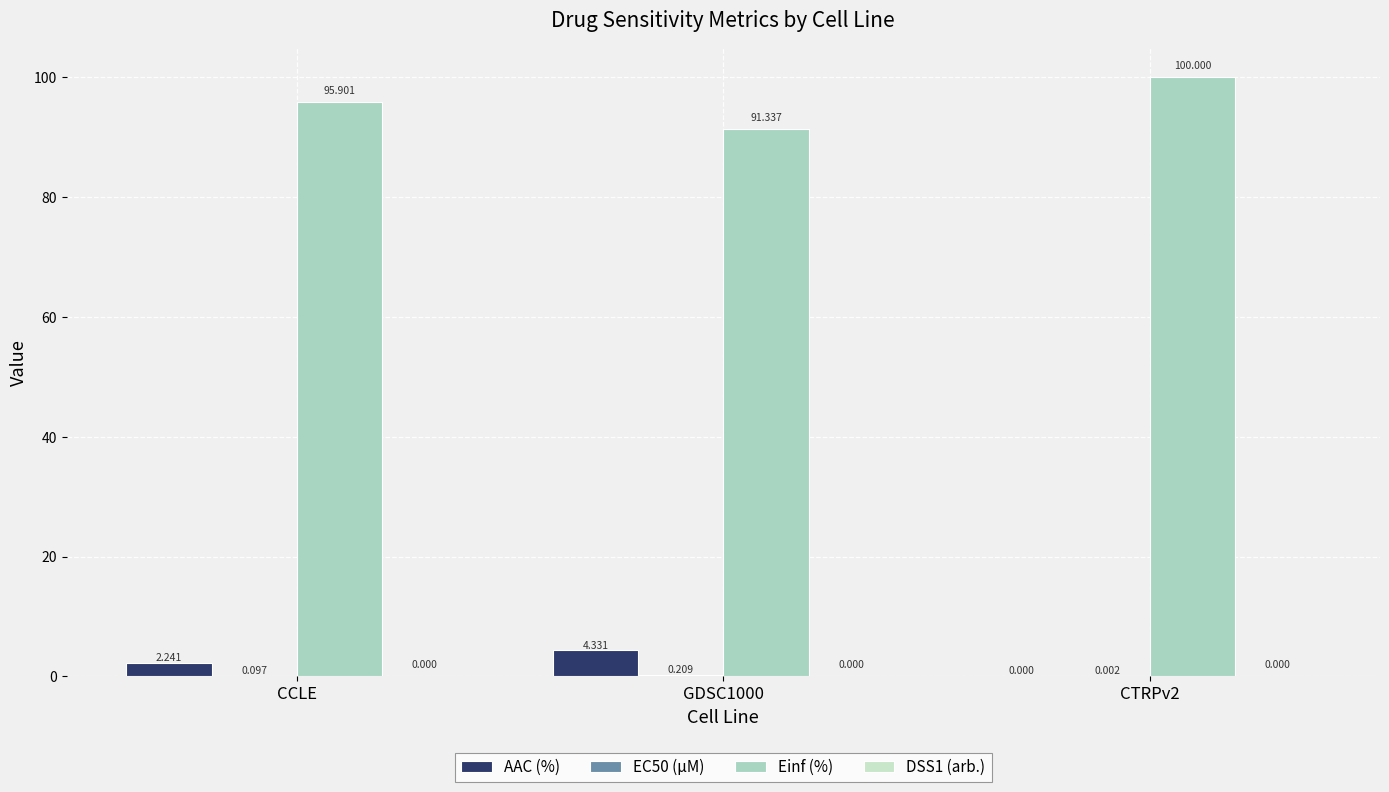

Is the value of EC50 (µM) at CTRPv2 greater than the value of Einf (%) at CTRPv2?

No